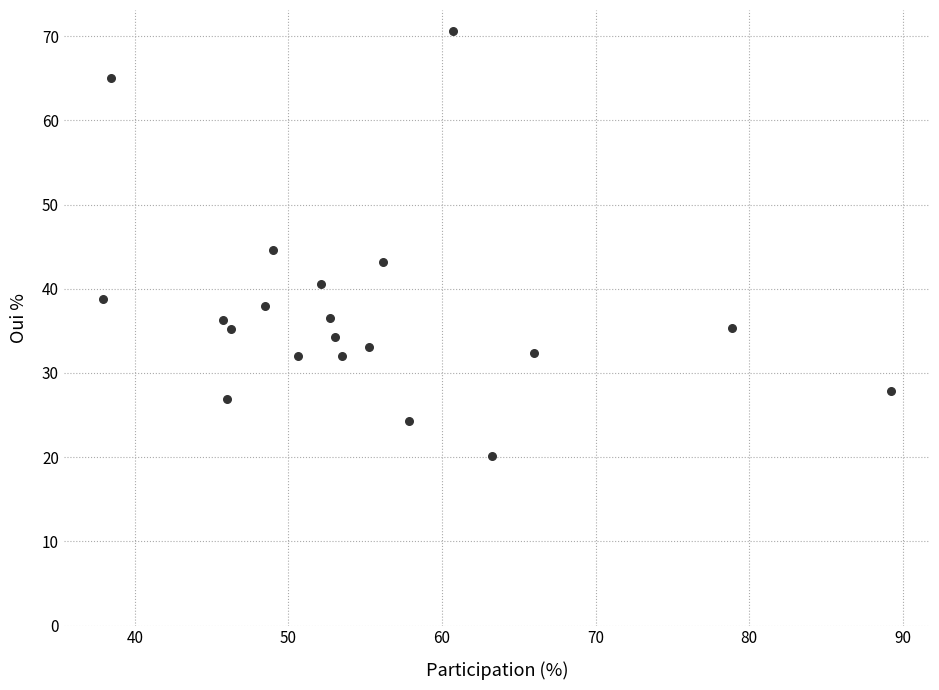

What is the range of X values (max minus min)?

51.3